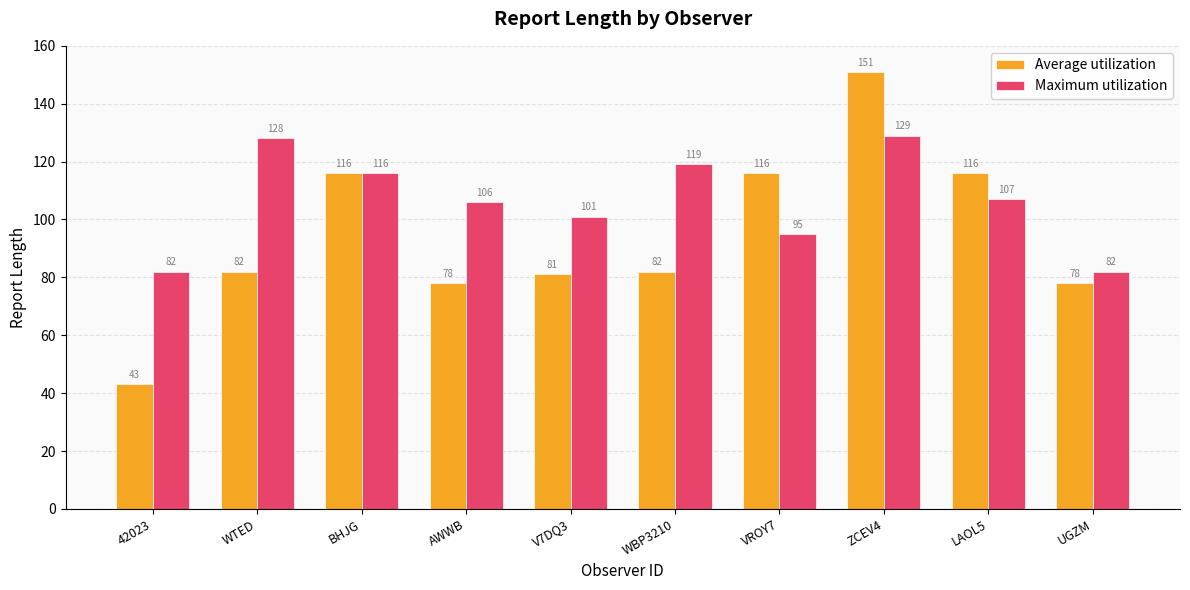

What is the difference between the Maximum utilization values at LAOL5 and AWWB?

1